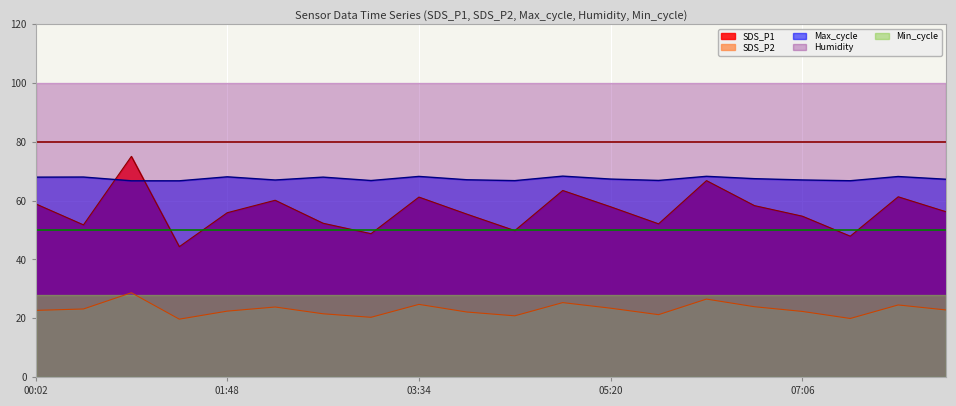

What is the difference between the maximum and minimum values in the Max_cycle series?

1.6